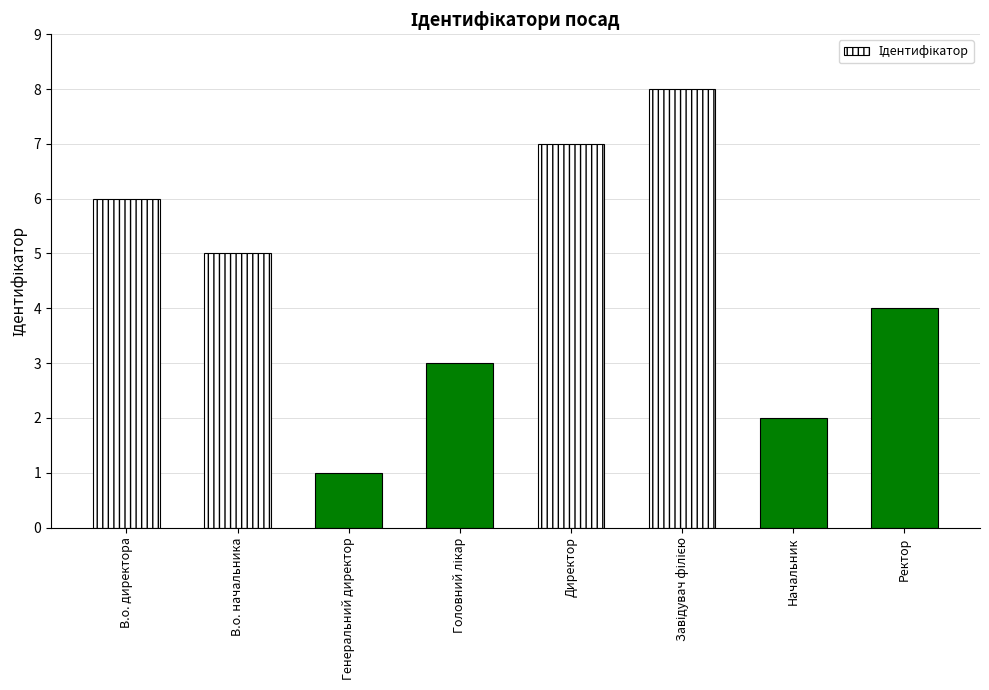

What is the smallest value displayed?

1